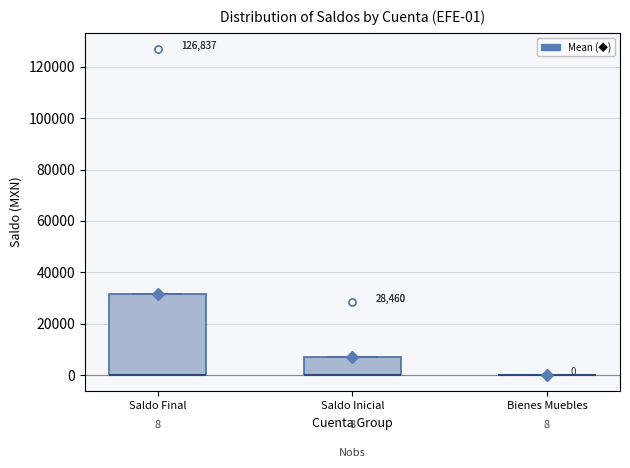

Comparing the boxes themselves (not the whiskers), which one is the tallest?

Saldo Final